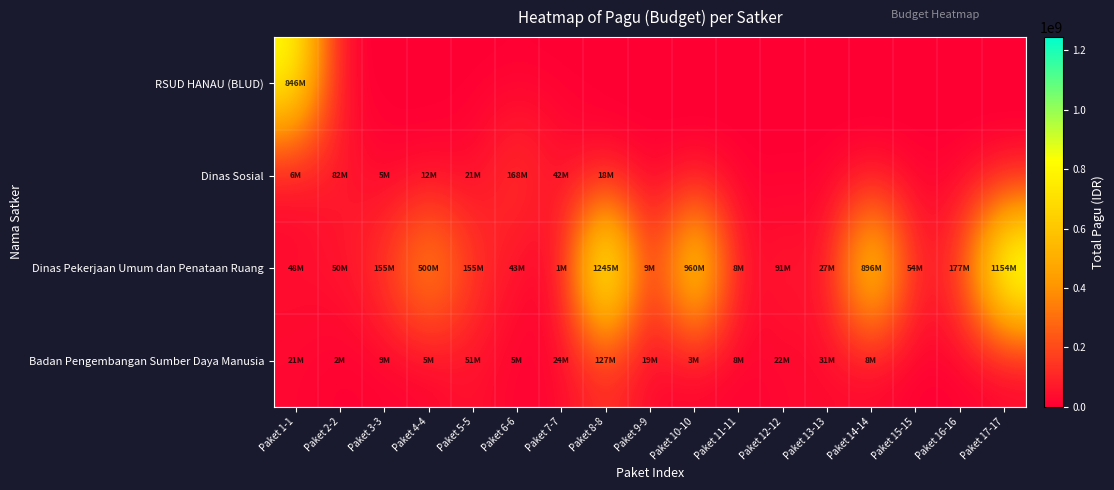

Reading right to left, transcribe all the data shown in this chart.

RSUD HANAU (BLUD): Paket 17-17=0	Paket 16-16=0	Paket 15-15=0	Paket 14-14=0	Paket 13-13=0	Paket 12-12=0	Paket 11-11=0	Paket 10-10=0	Paket 9-9=0	Paket 8-8=0	Paket 7-7=0	Paket 6-6=0	Paket 5-5=0	Paket 4-4=0	Paket 3-3=0	Paket 2-2=0	Paket 1-1=846300000
Dinas Sosial: Paket 17-17=0	Paket 16-16=0	Paket 15-15=0	Paket 14-14=0	Paket 13-13=0	Paket 12-12=0	Paket 11-11=0	Paket 10-10=0	Paket 9-9=0	Paket 8-8=18000000	Paket 7-7=41600000	Paket 6-6=167900000	Paket 5-5=21100000	Paket 4-4=12500000	Paket 3-3=5000000	Paket 2-2=81778000	Paket 1-1=6000000
Dinas Pekerjaan Umum dan Penataan Ruang: Paket 17-17=1154145000	Paket 16-16=176600000	Paket 15-15=54150000	Paket 14-14=896402000	Paket 13-13=27200000	Paket 12-12=90900000	Paket 11-11=8160000	Paket 10-10=959971000	Paket 9-9=8820000	Paket 8-8=1244880000	Paket 7-7=800000	Paket 6-6=42800000	Paket 5-5=154650000	Paket 4-4=499932000	Paket 3-3=154840000	Paket 2-2=50000000	Paket 1-1=48500000
Badan Pengembangan Sumber Daya Manusia: Paket 17-17=0	Paket 16-16=0	Paket 15-15=0	Paket 14-14=8471520	Paket 13-13=30660000	Paket 12-12=21624000	Paket 11-11=8130750	Paket 10-10=3069800	Paket 9-9=18570000	Paket 8-8=127409795	Paket 7-7=23508875	Paket 6-6=5100000	Paket 5-5=51337383	Paket 4-4=4675000	Paket 3-3=9001057	Paket 2-2=1650000	Paket 1-1=21435851